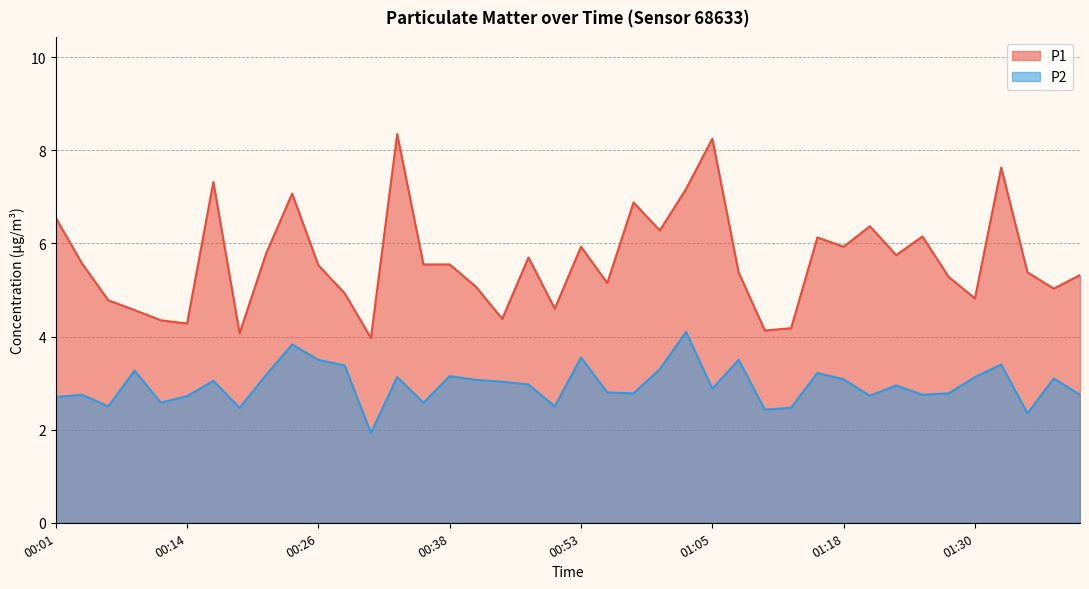

What is the label of the 28th point from the right?

00:31